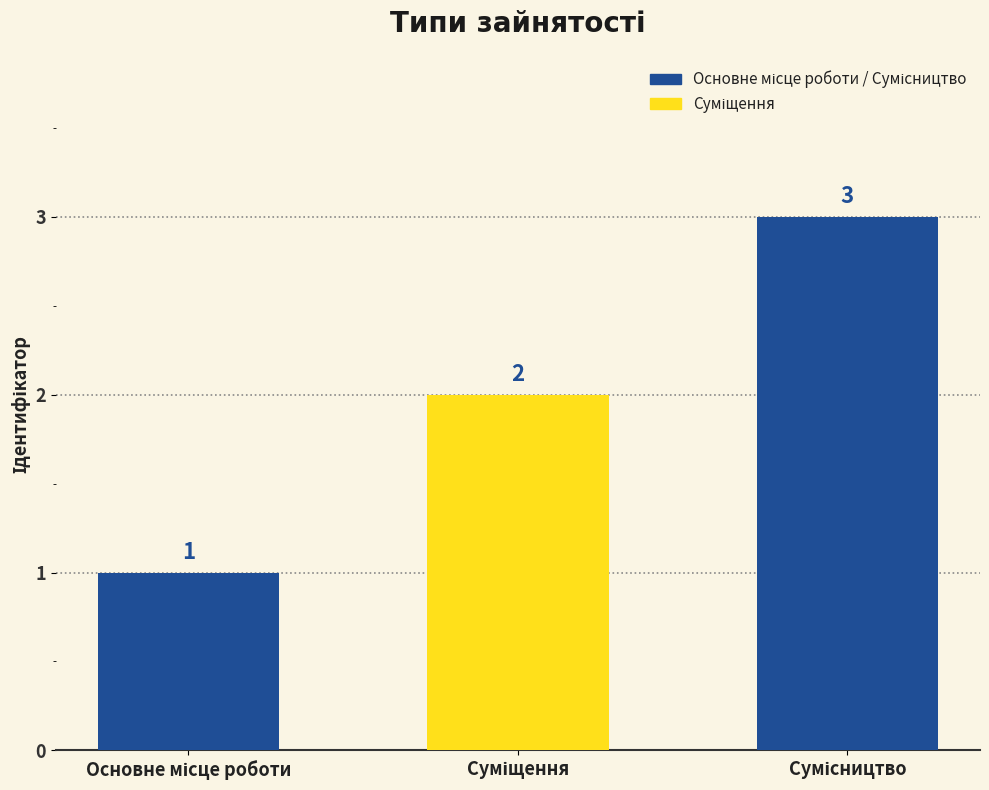

What is the greatest value displayed?

3